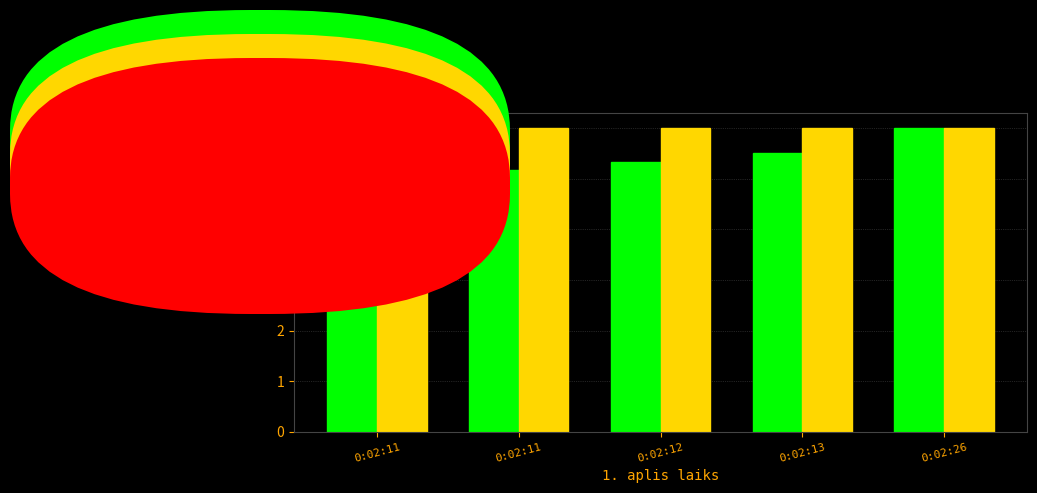

Read the Apļi value at 0:02:26.

6.0